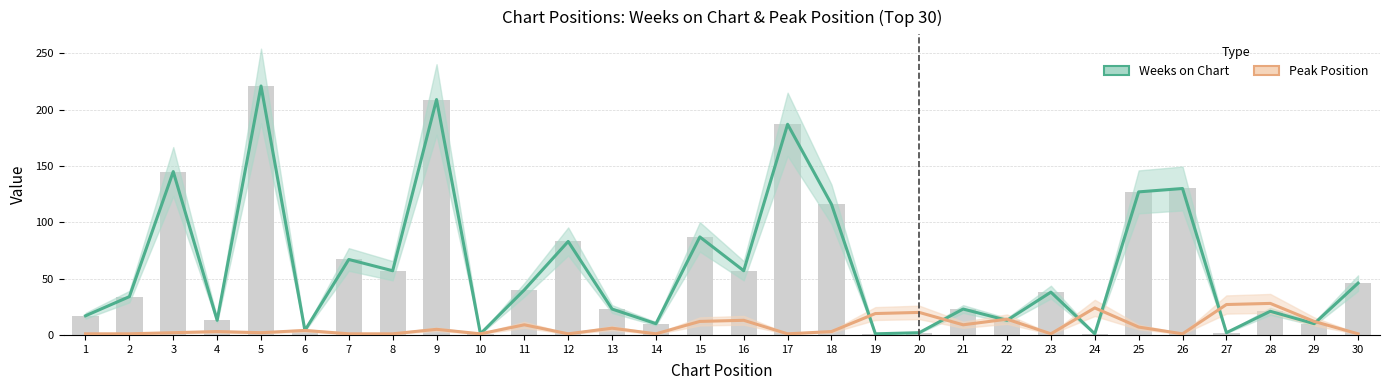

Which series has the largest total across all categories?

Weeks on Chart